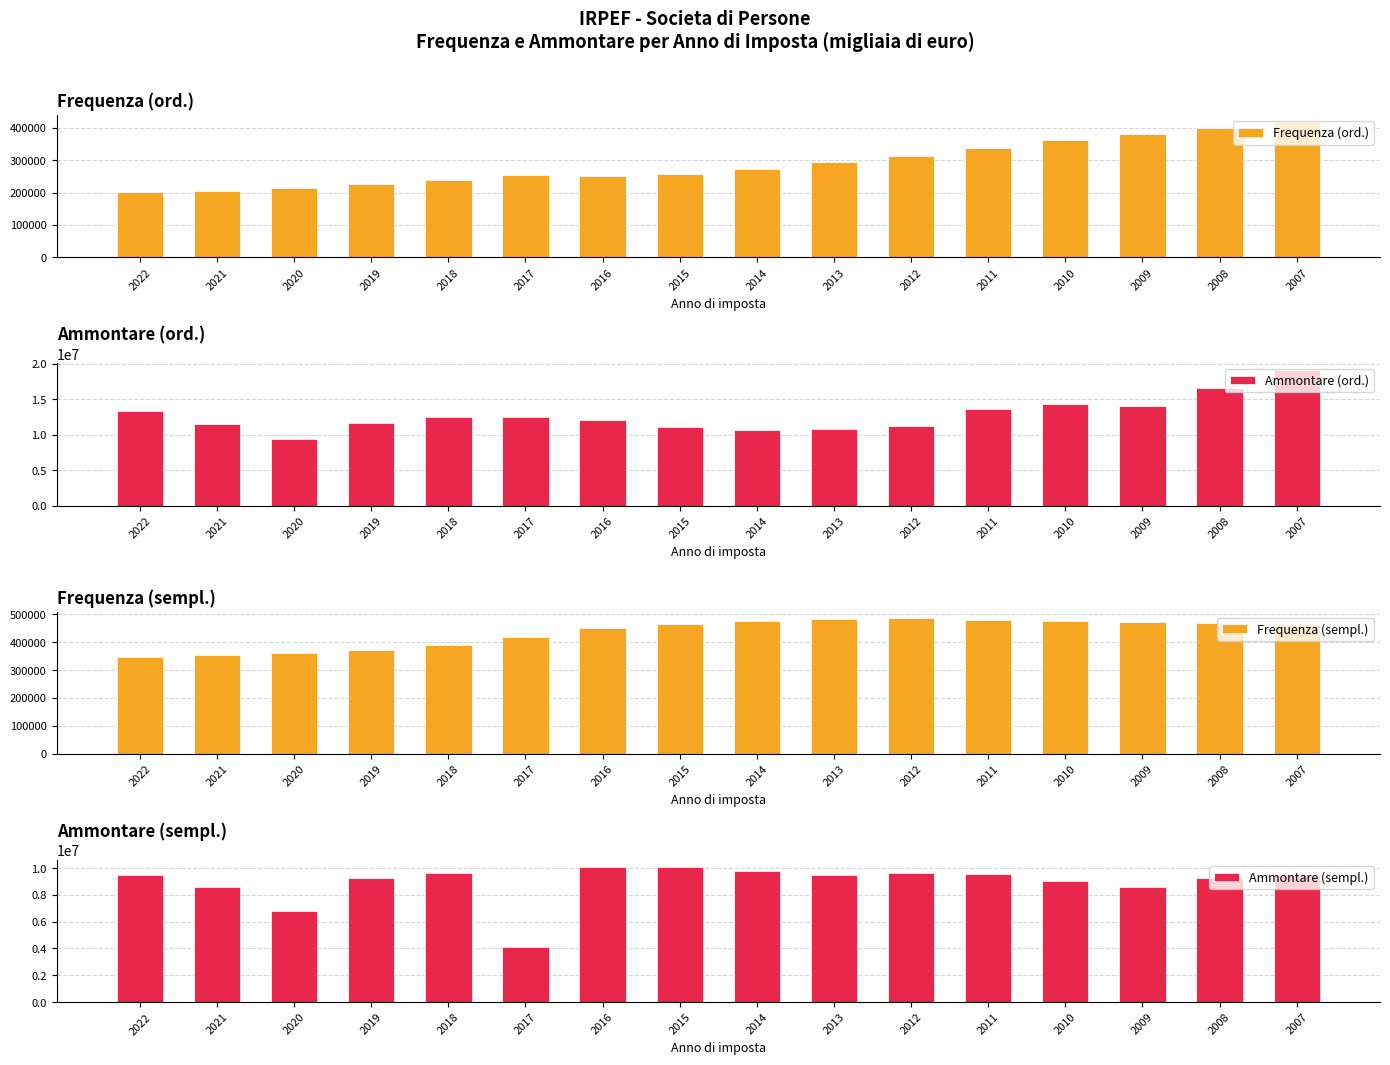

List the labels in order of Ammontare (ord.) value, smallest first.

2020, 2014, 2013, 2015, 2012, 2021, 2019, 2016, 2018, 2017, 2022, 2011, 2009, 2010, 2008, 2007